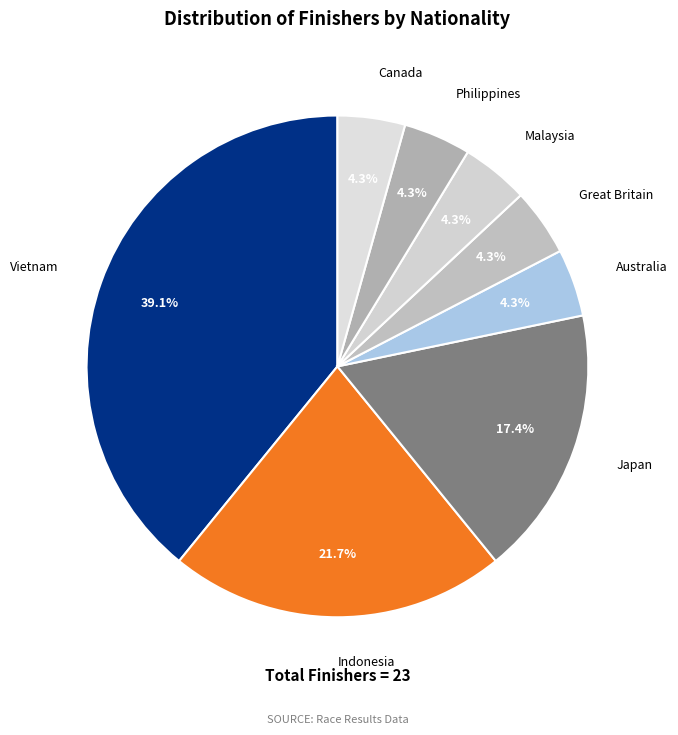

To the nearest percent, what portion does Indonesia represent?

22%